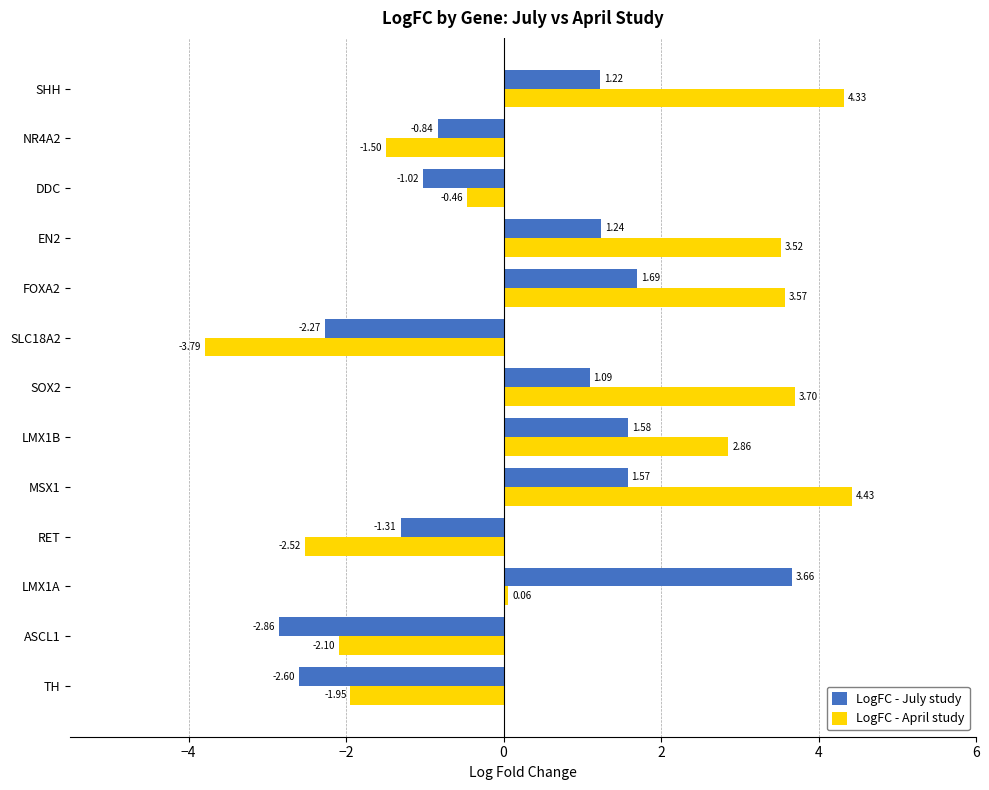

What is the difference between the maximum and minimum values in the LogFC - July study series?

6.5